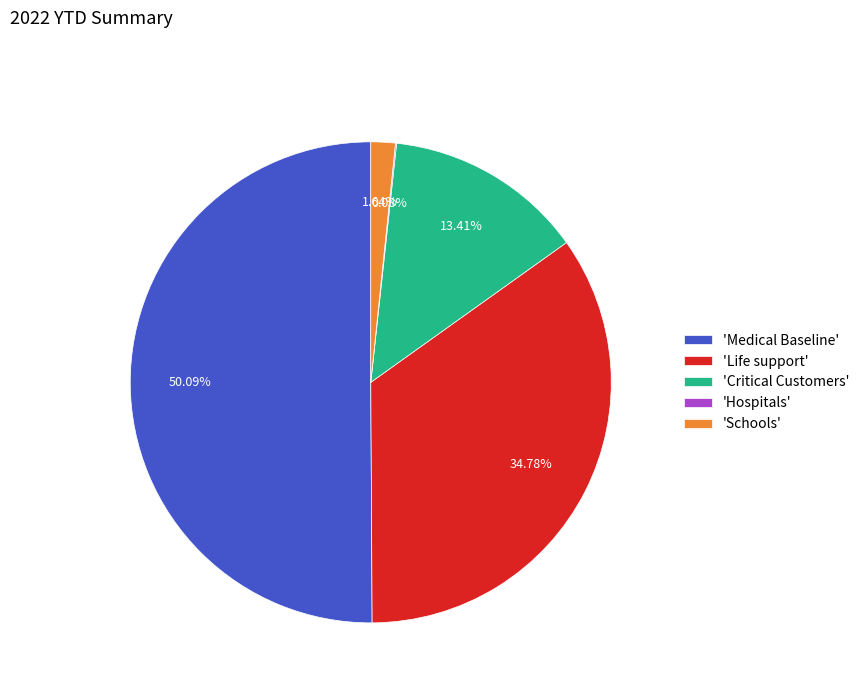

Between 'Life support' and 'Schools', which is larger?

'Life support'